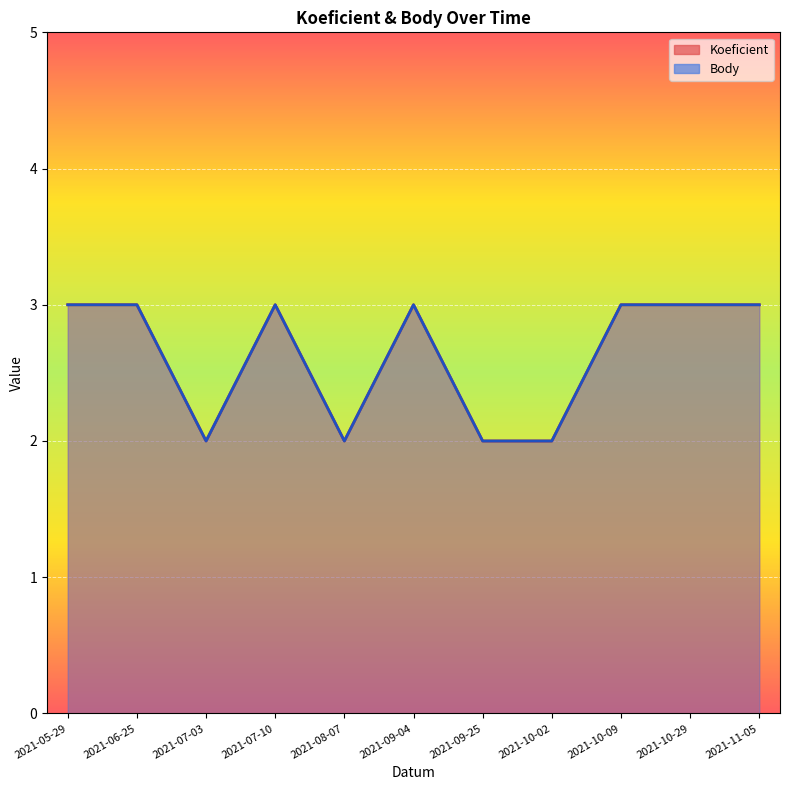

Is it true that Body equals 1 at 2021-10-02?

False